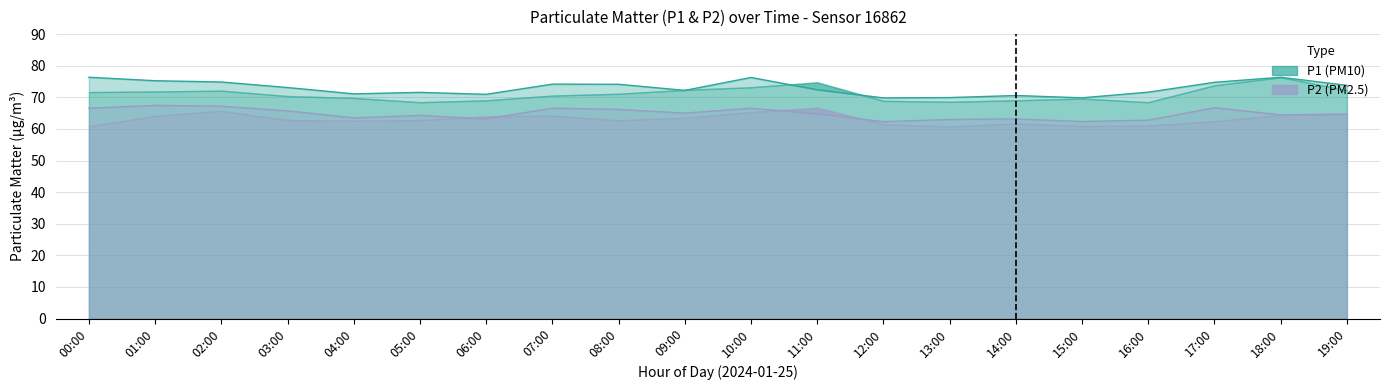

Count the number of categories in the chart.

20